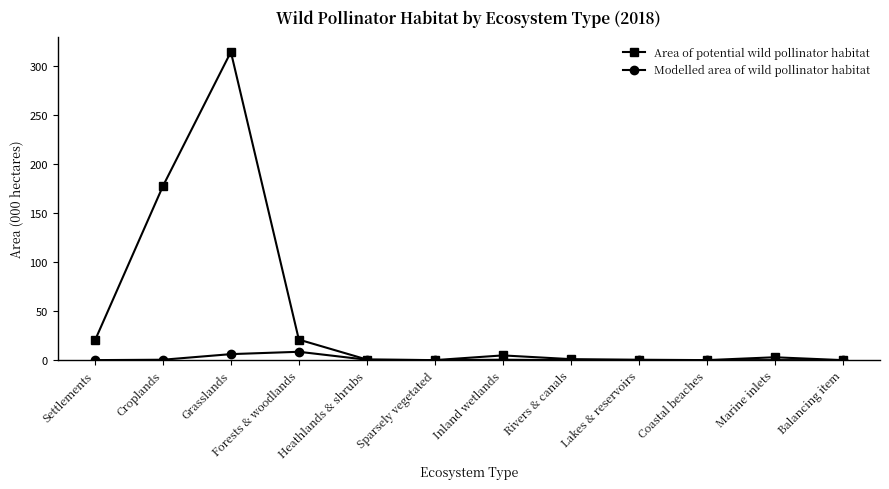

Between Forests & woodlands and Rivers & canals, which series saw the biggest shift?

Area of potential wild pollinator habitat